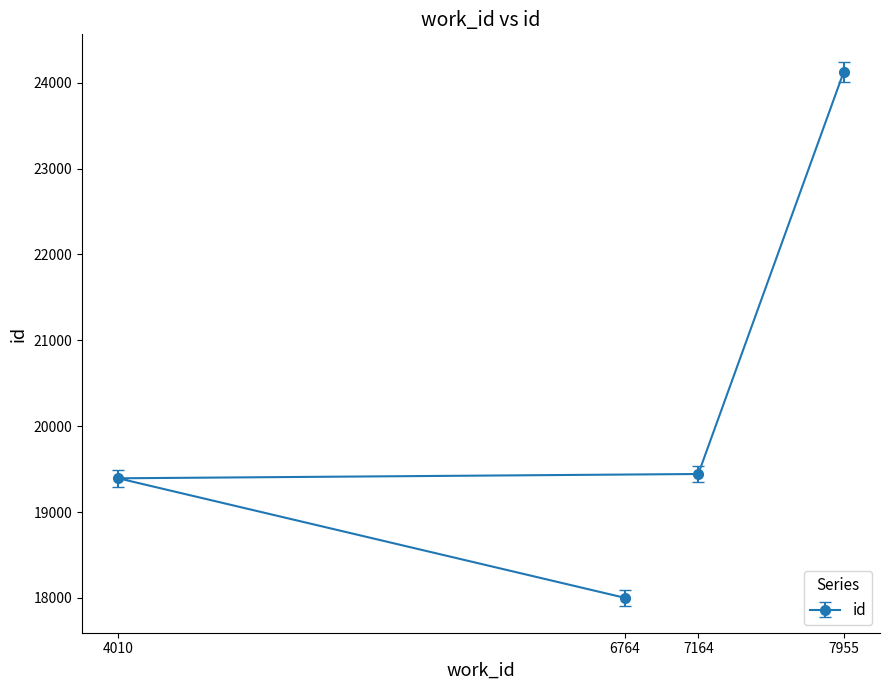

List the labels in order of value, largest first.

7955, 7164, 4010, 6764